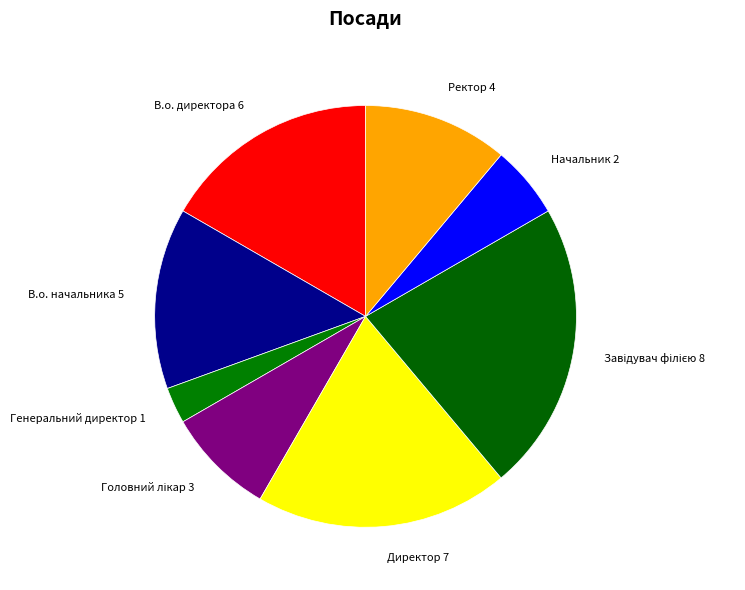

What is the ratio of the value at В.о. директора 6 to the value at Генеральний директор 1?

6.0